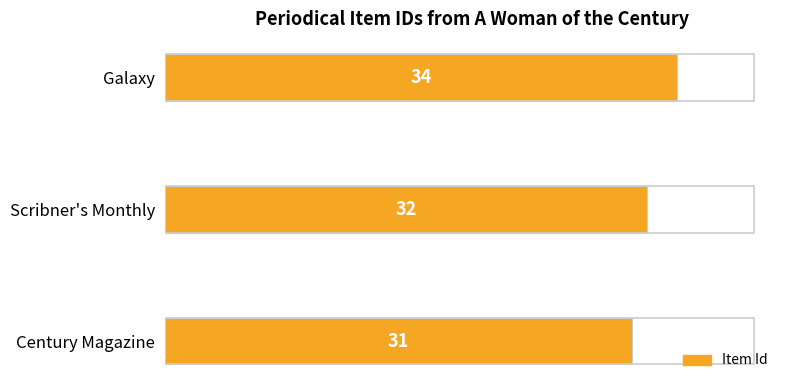

Reading bottom to top, extract all data points from this chart.

31	32	34